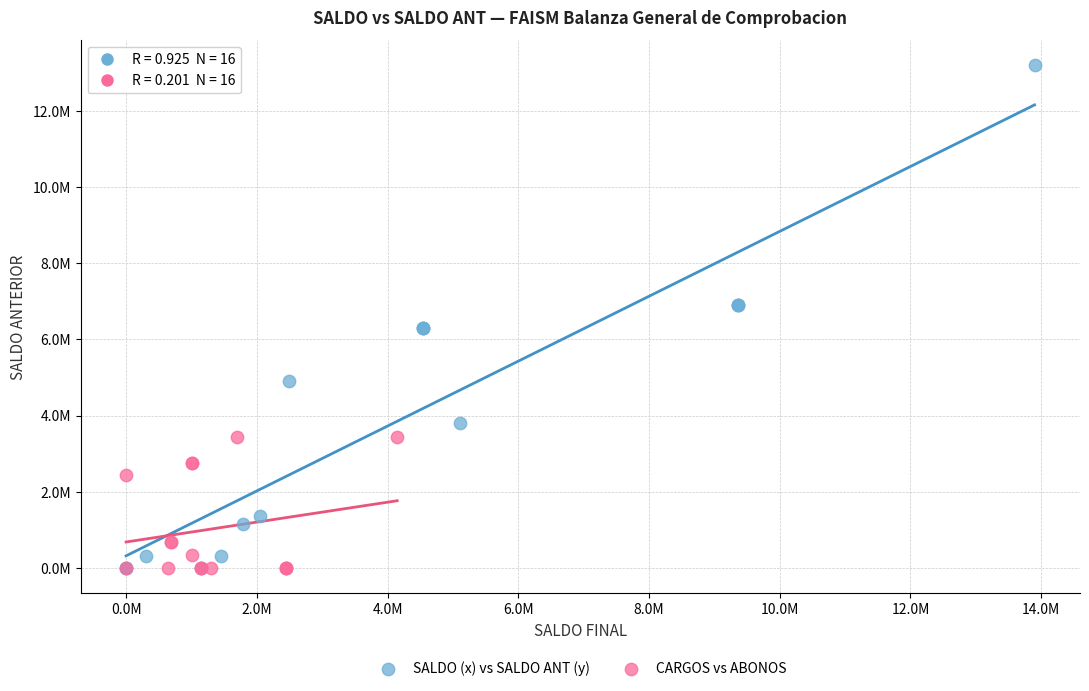

What are all the series names shown in the legend?

SALDO (x) vs SALDO ANT (y), CARGOS vs ABONOS